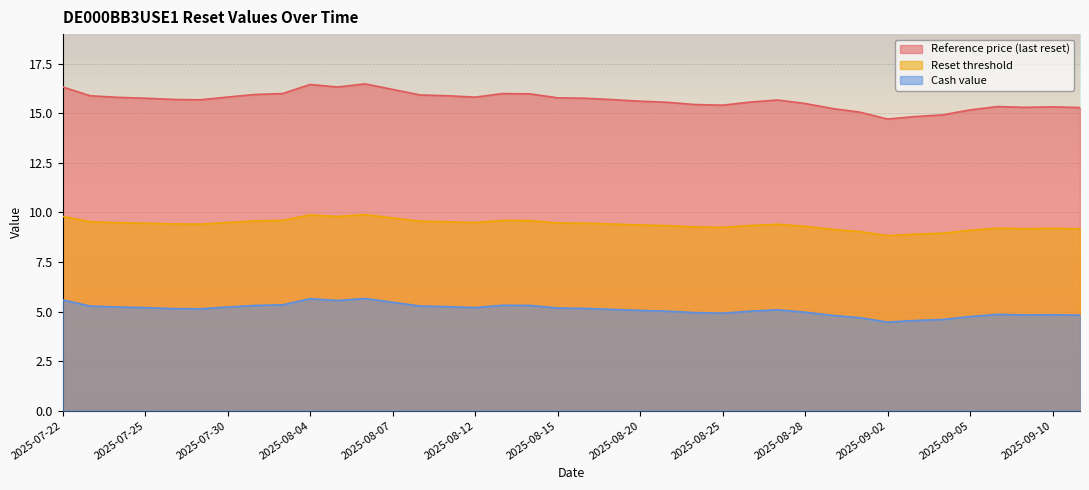

At which category does Reference price (last reset) reach its first local valley?

2025-07-29